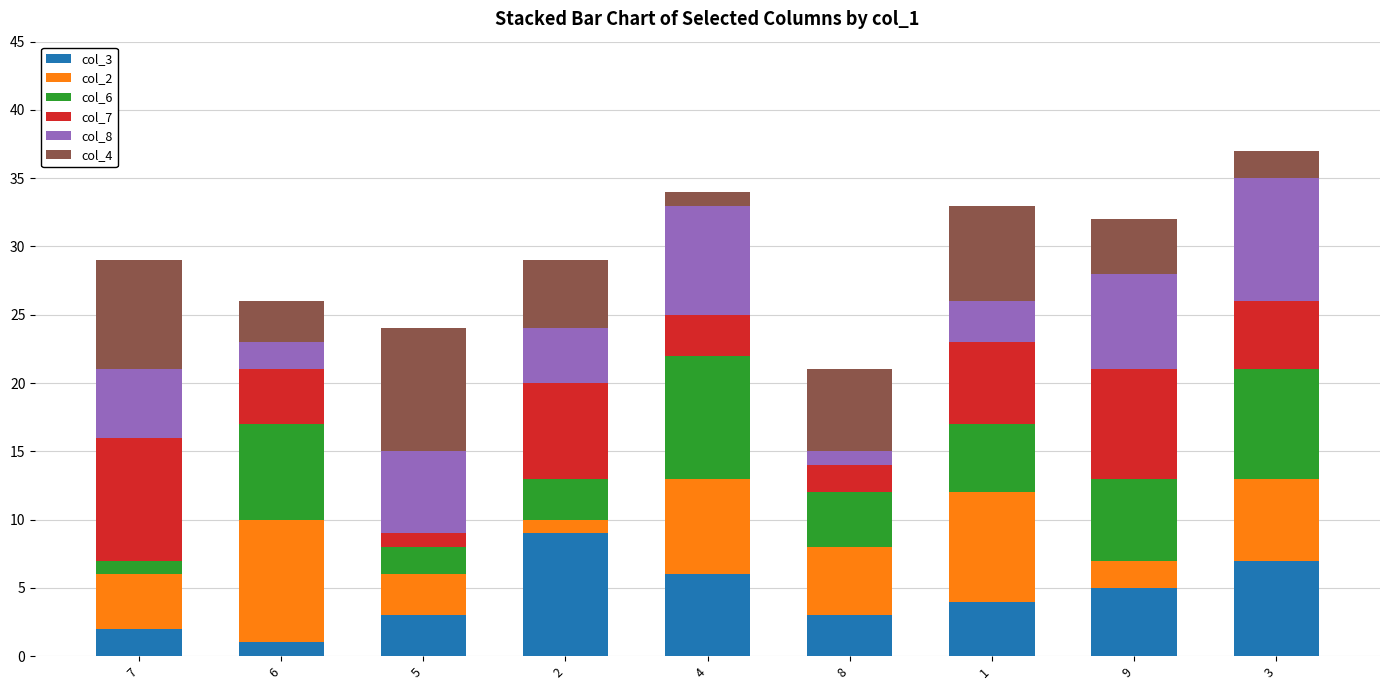

Does the chart contain stacked bars?

Yes